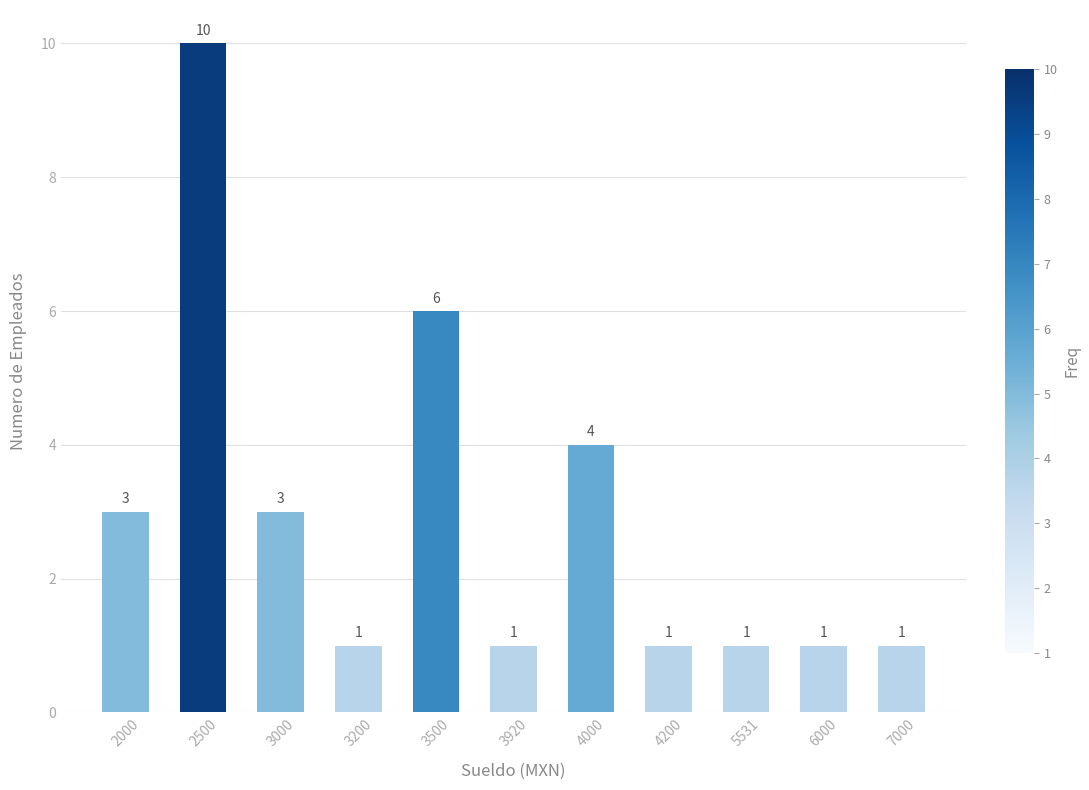

The value at 3200 is 1. True or false?

True